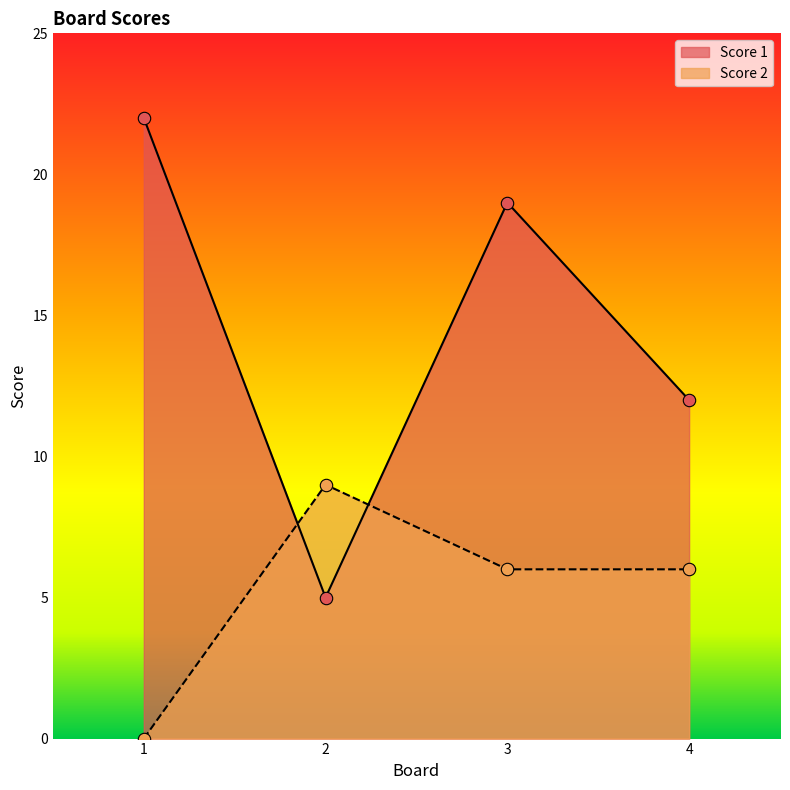

Which series contains the highest Y value?

Score 1